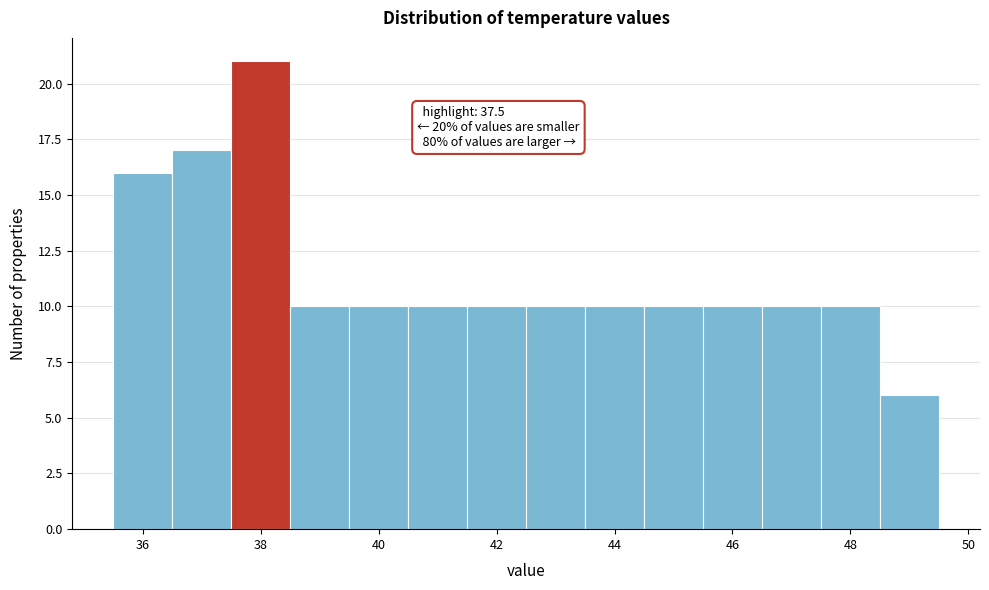

Which range on the x-axis has the tallest bar?

37.5 to 38.5